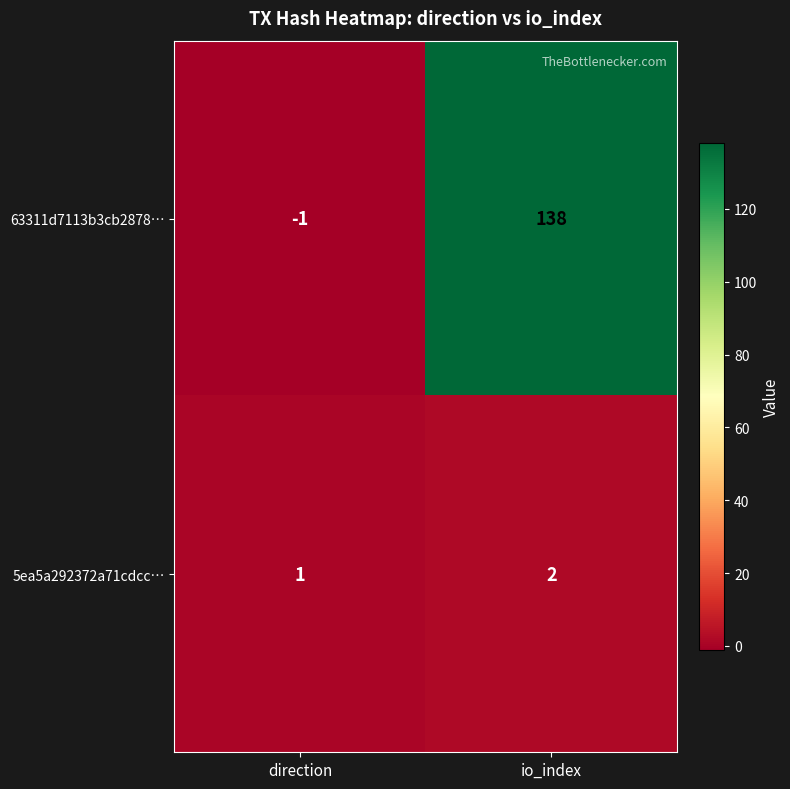

List the series in order of their overall mean, lowest first.

5ea5a292372a71cdcc…, 63311d7113b3cb2878…